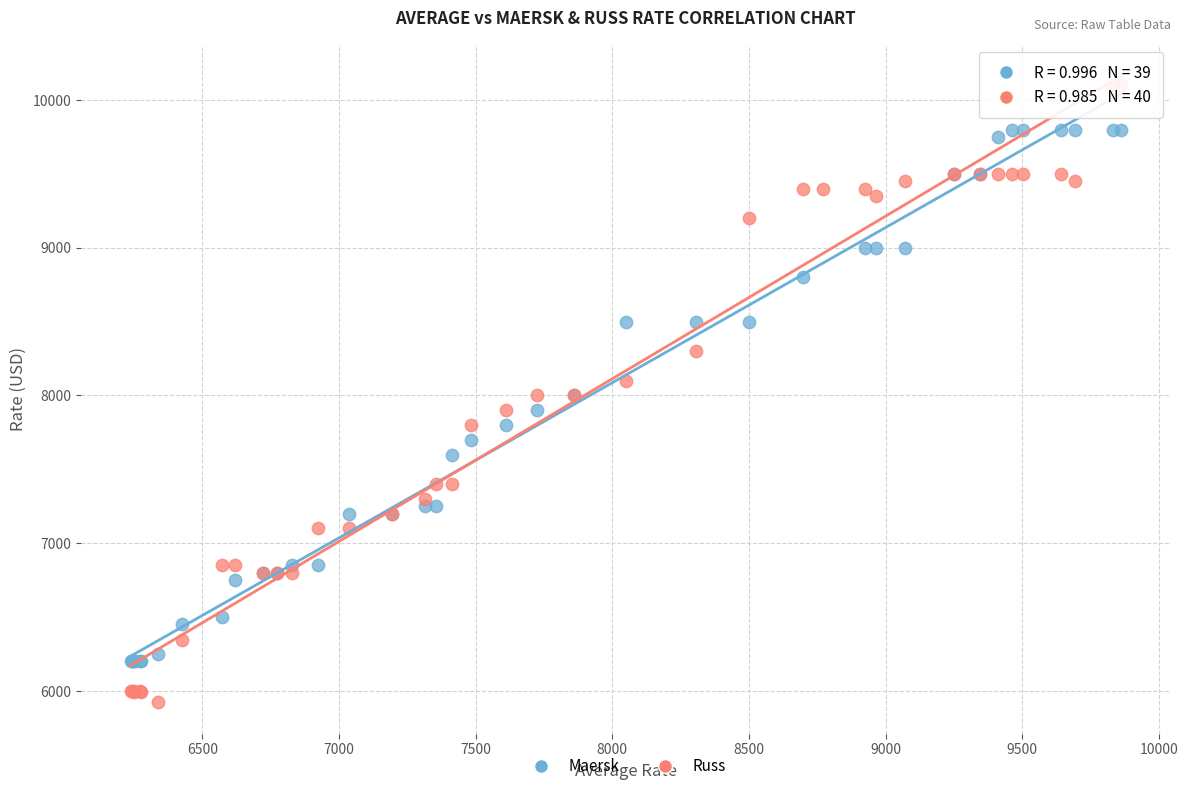

Which series has the largest Y range (max minus min)?

Russ